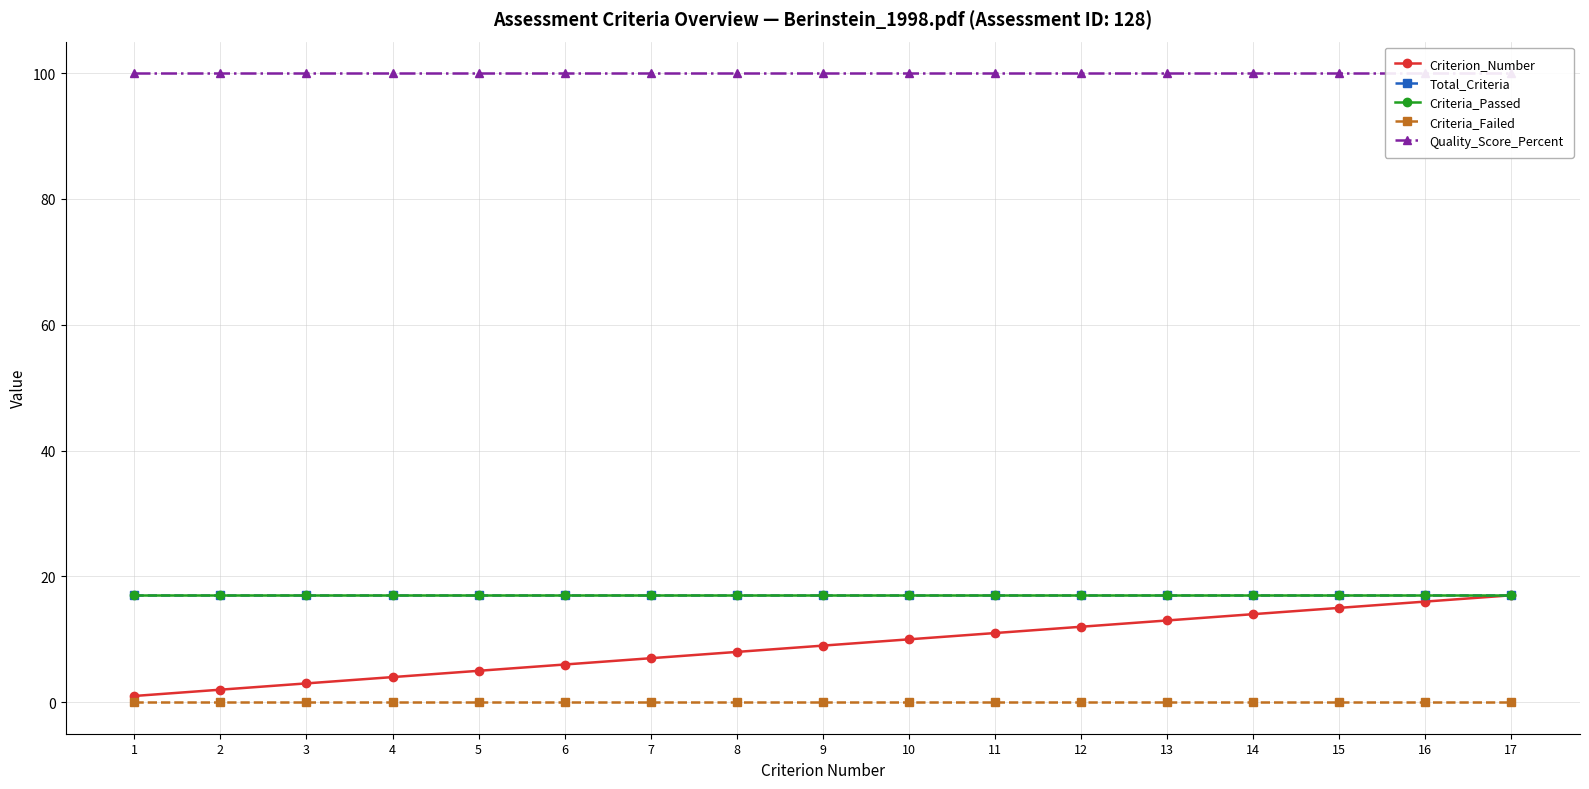

How many data points in Criterion_Number are less than 9?

8